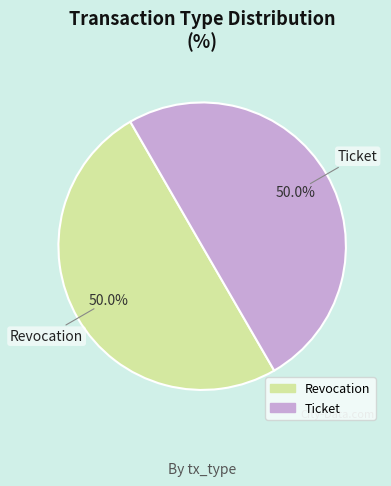

Approximately how many times larger is the value at Revocation compared to Ticket?

1.0